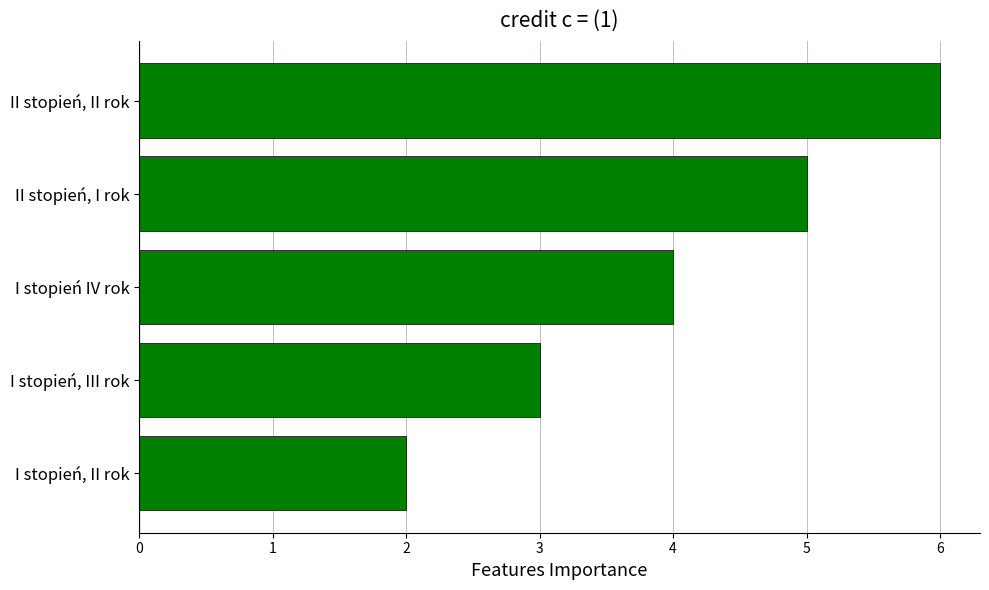

Approximately how many times larger is the value at I stopień, III rok compared to II stopień, I rok?

0.6